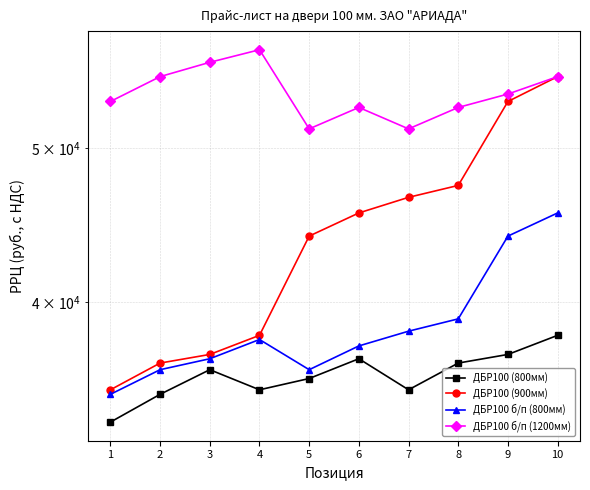

What is the approximate value of ДБР100 (800мм) at 6?

36850